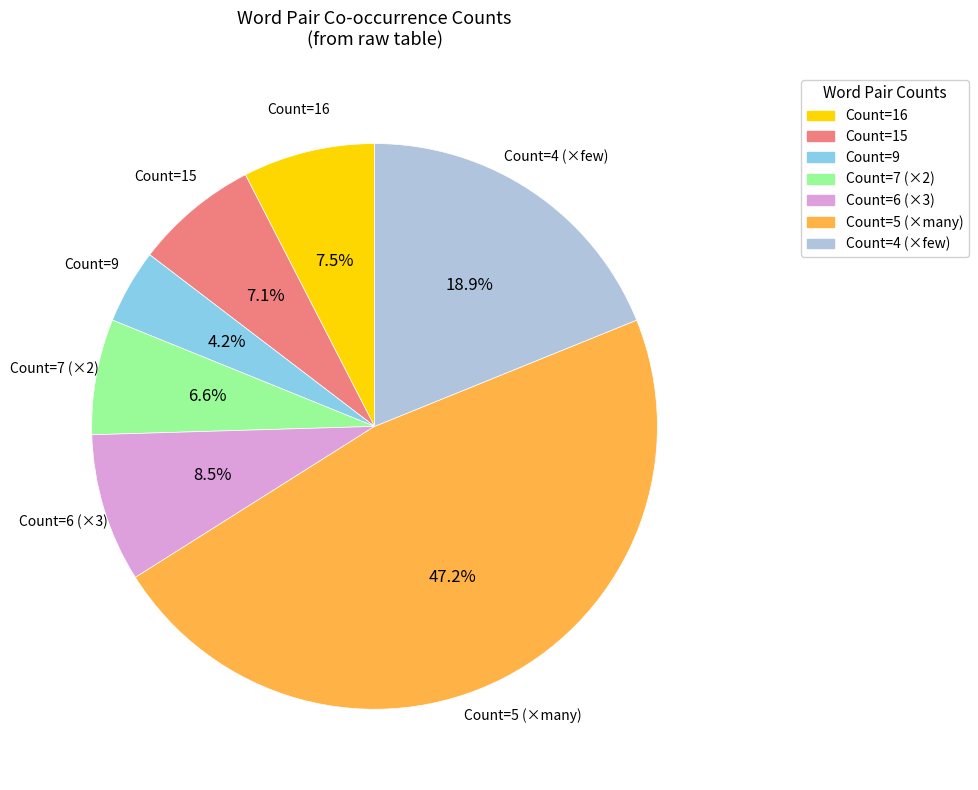

Does any single category account for the majority?

No